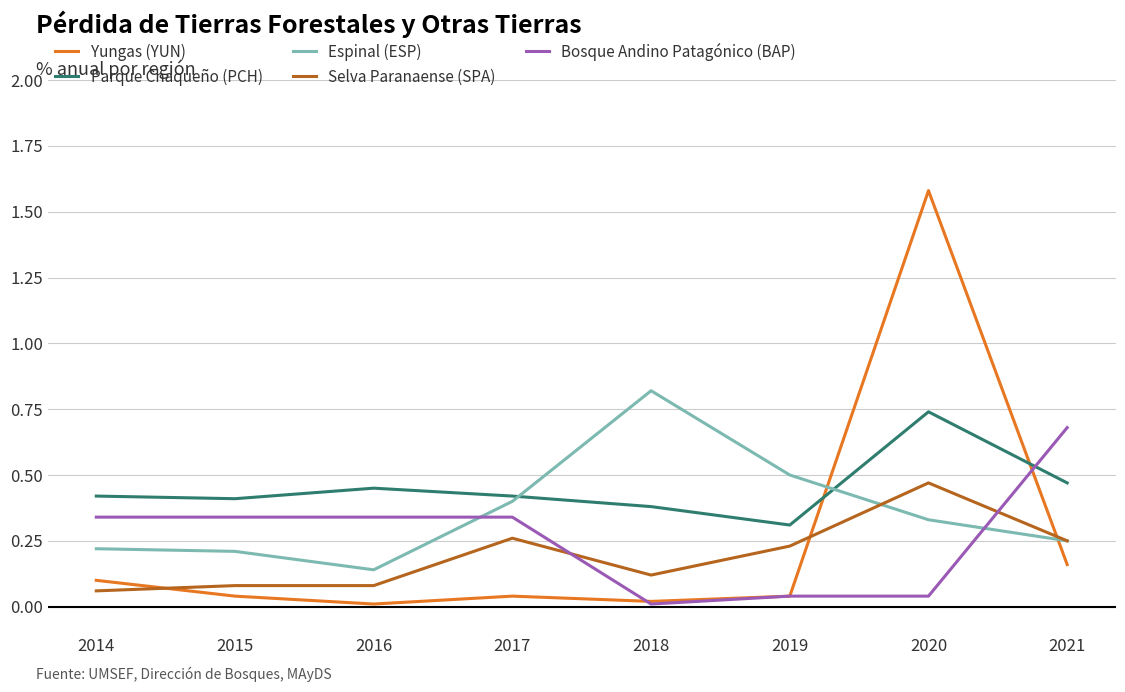

How many lines are shown in the chart?

5